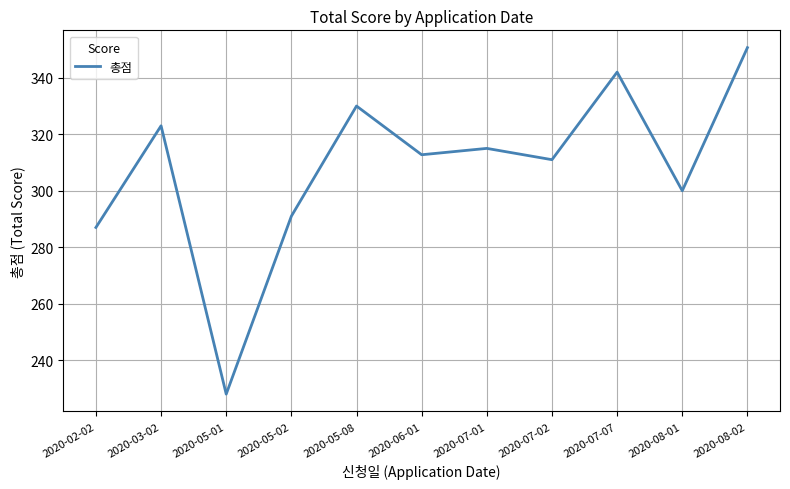

List the labels in order of value, largest first.

2020-08-02, 2020-07-07, 2020-05-08, 2020-03-02, 2020-07-01, 2020-06-01, 2020-07-02, 2020-08-01, 2020-05-02, 2020-02-02, 2020-05-01